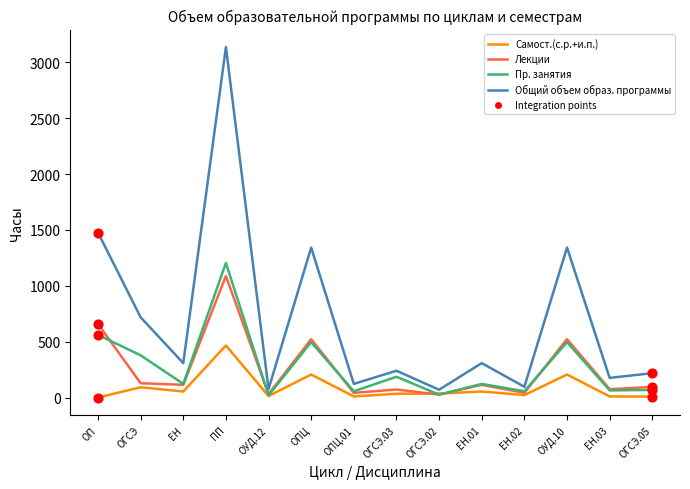

At how many categories does at least one series exceed 1274?

4